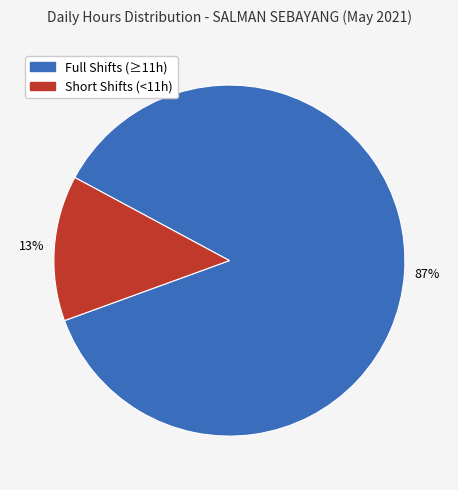

Is there any slice that represents more than half of the pie?

Yes